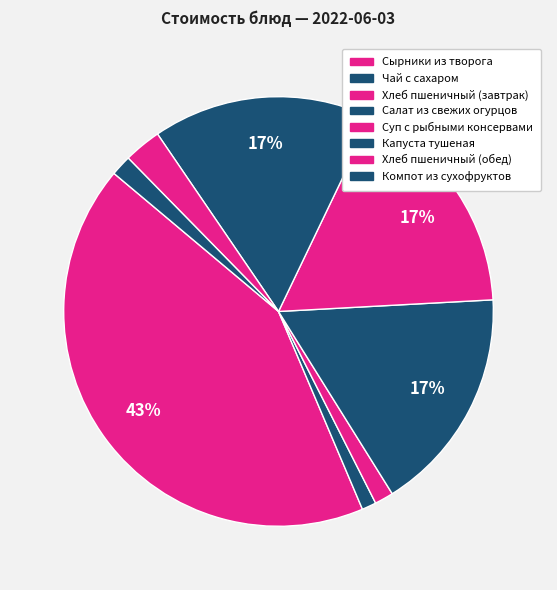

Does Хлеб пшеничный (завтрак) account for over 50% of the chart?

No